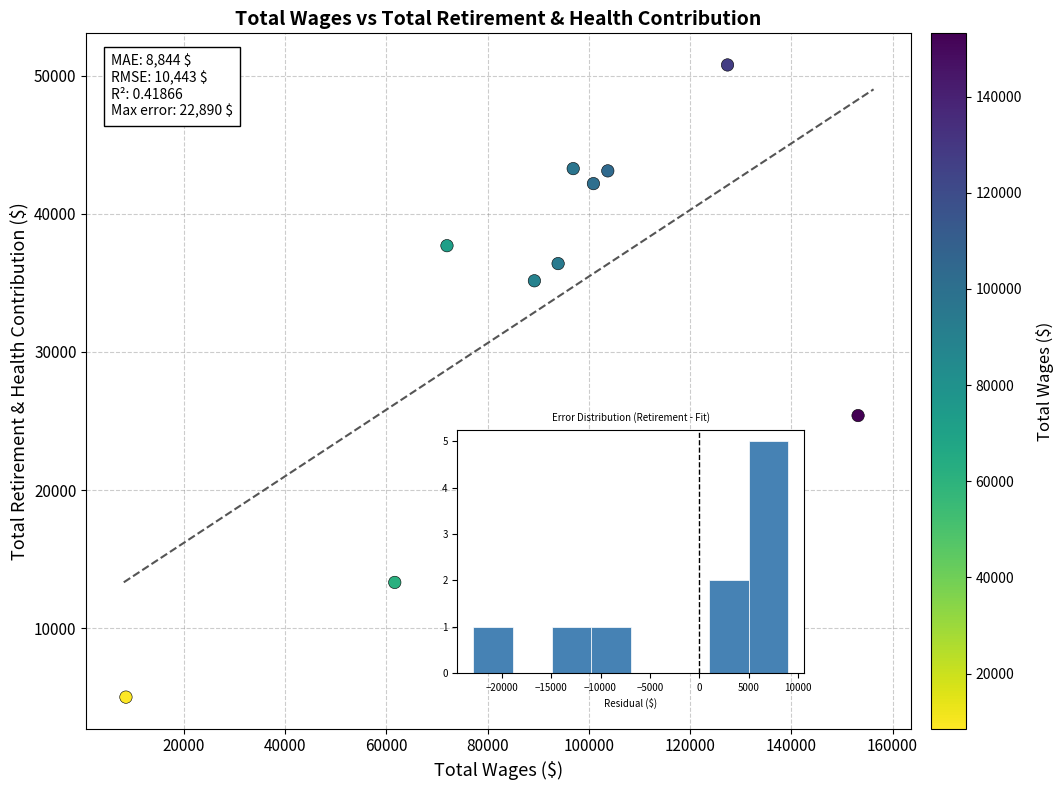

What is the range of Y values (max minus min)?

45785